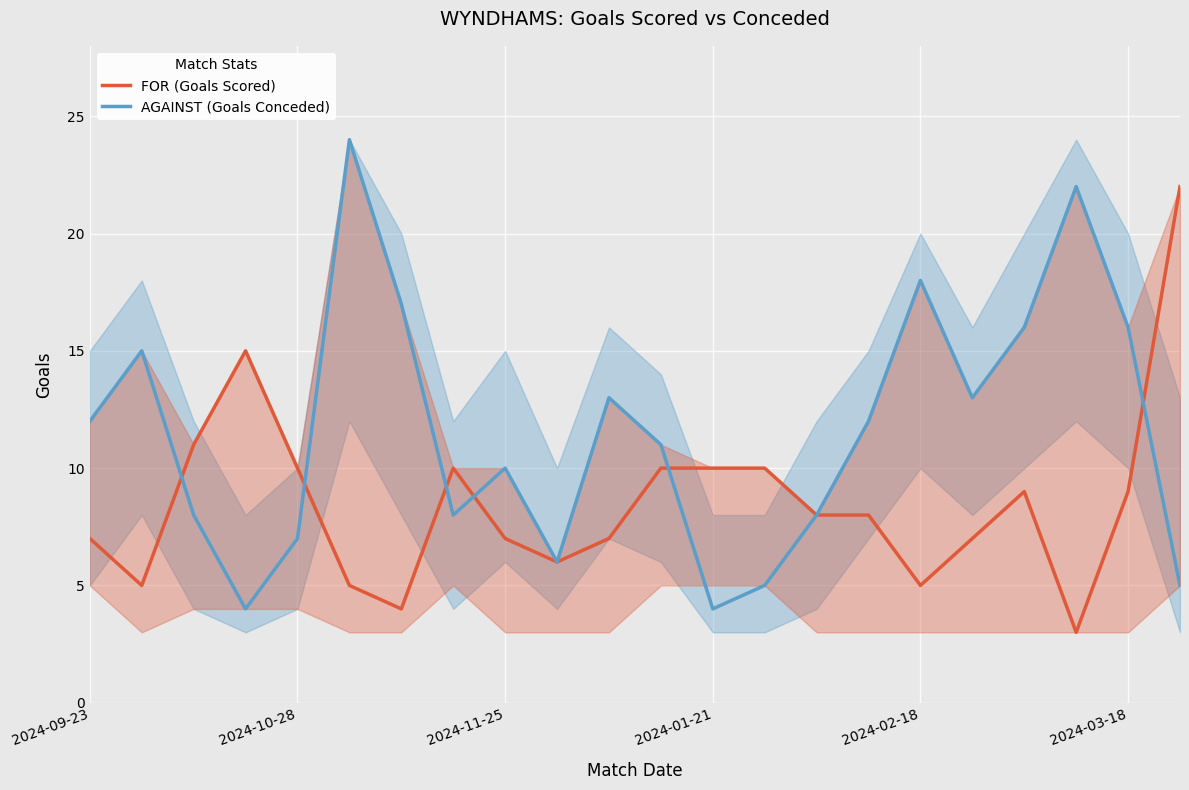

List the series in order of their peak value, highest first.

AGAINST (Goals Conceded), FOR (Goals Scored)